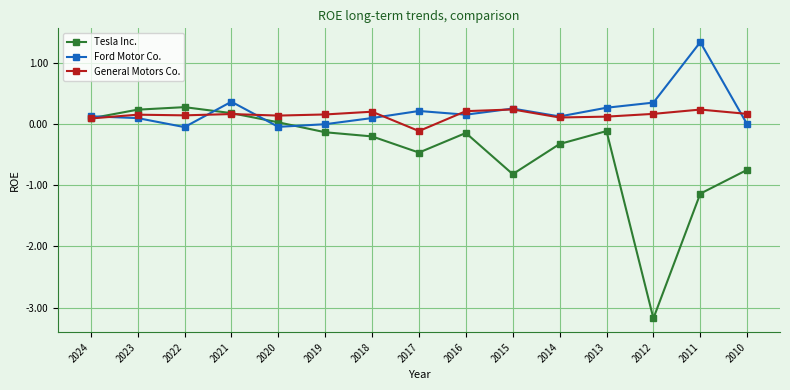

What is the value of the Tesla Inc. point at the 9th from the left?

-0.1